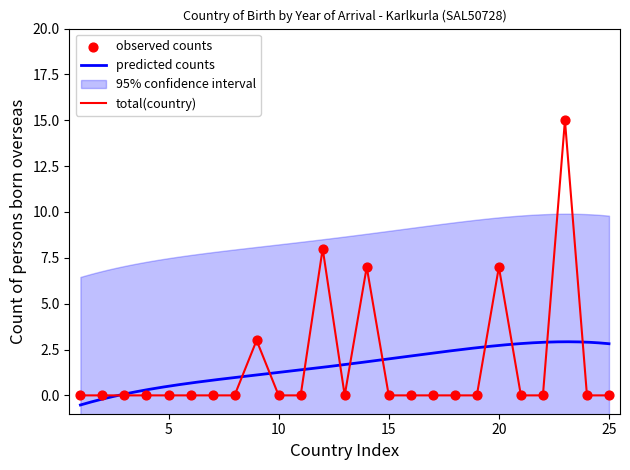

What is the highest value of the predicted counts series?

2.9